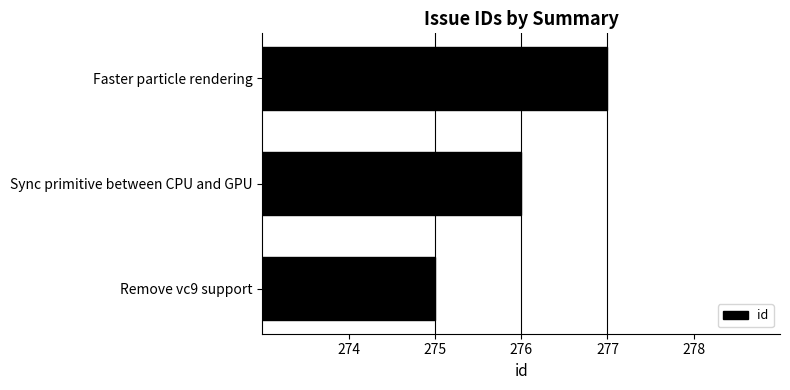

What is the greatest value displayed?

277